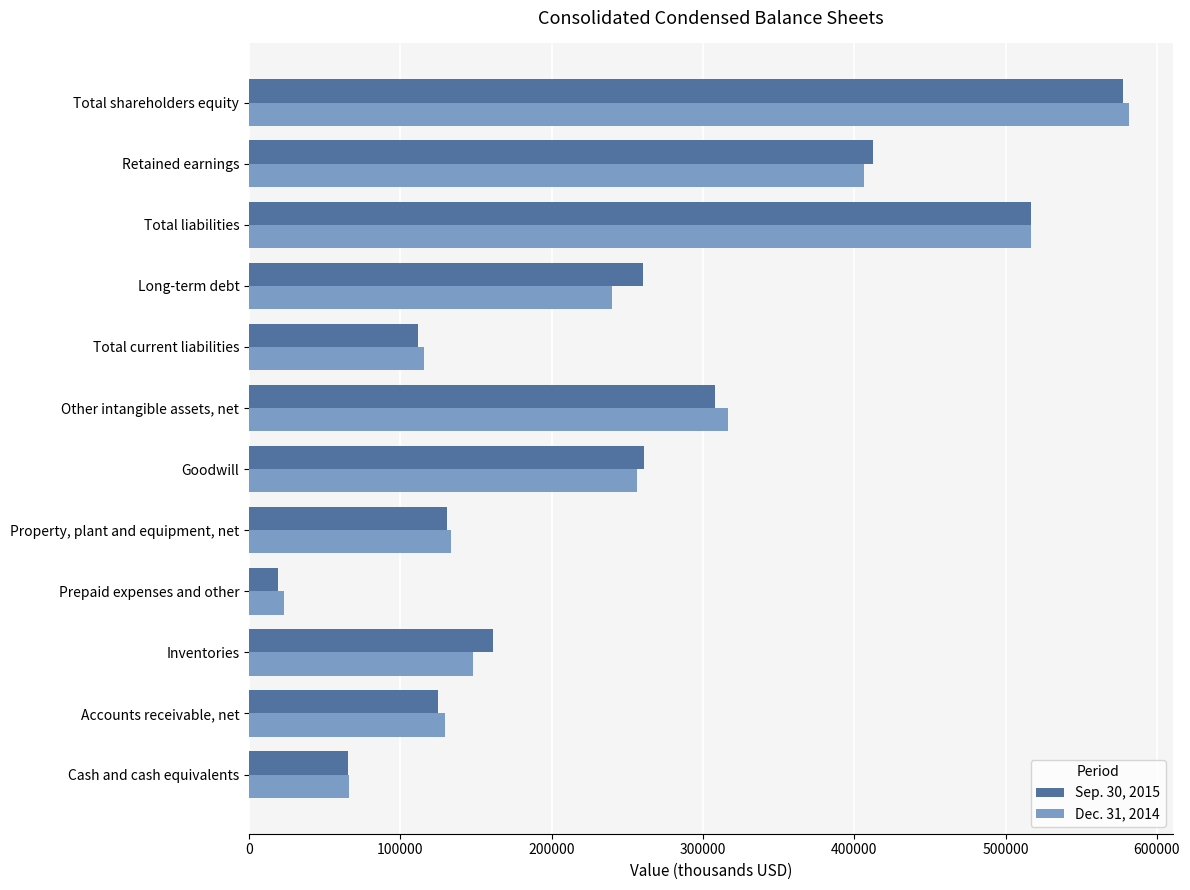

What is the lowest value of the Dec. 31, 2014 series?

23034